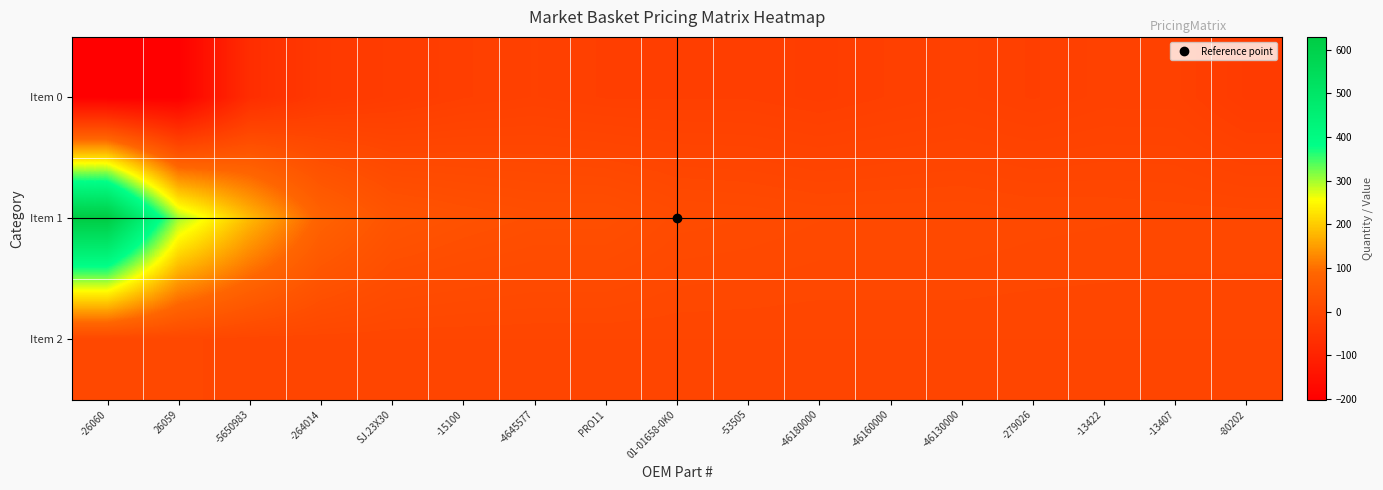

Count the number of data series in this chart.

3